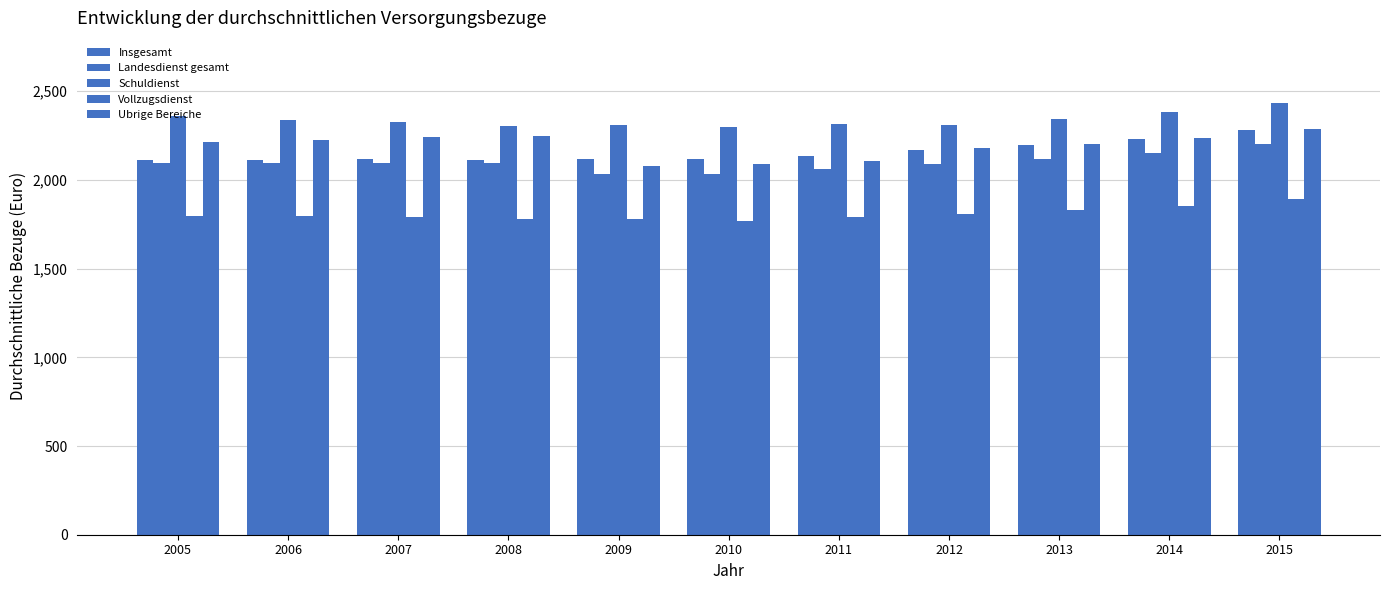

Count the number of categories in the chart.

11